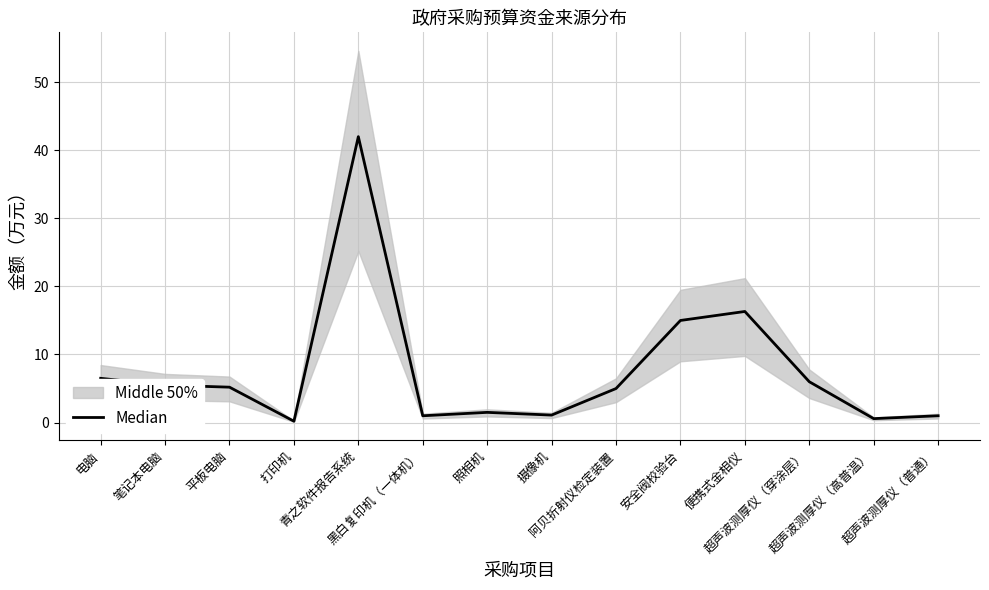

What position from the left is 青之软件报告系统?

5